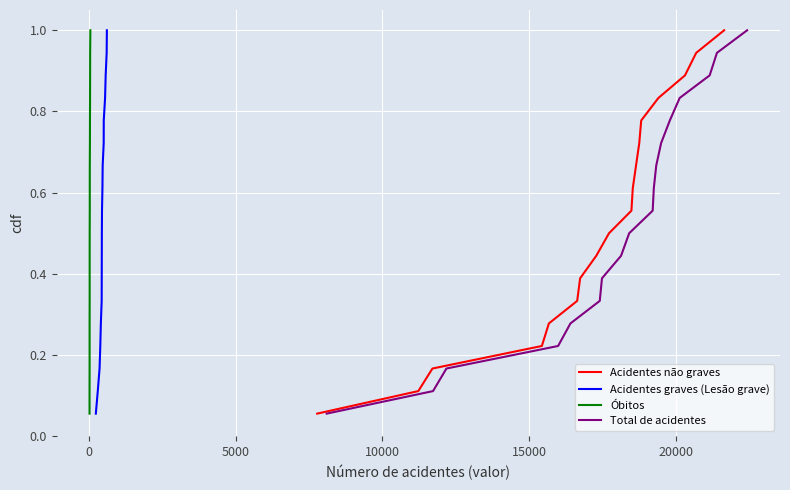

True or false: Total de acidentes and Acidentes graves (Lesão grave) cross at least once.

False